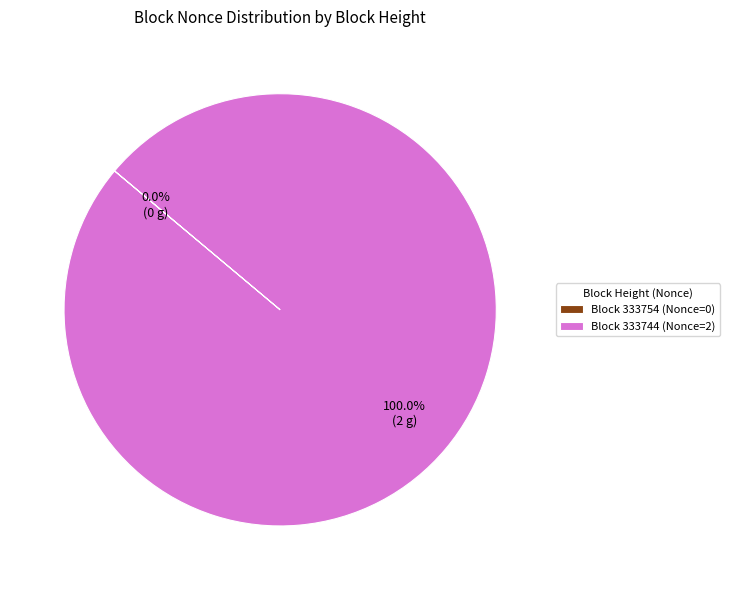

Which category accounts for the majority?

Block 333744 (Nonce=2)